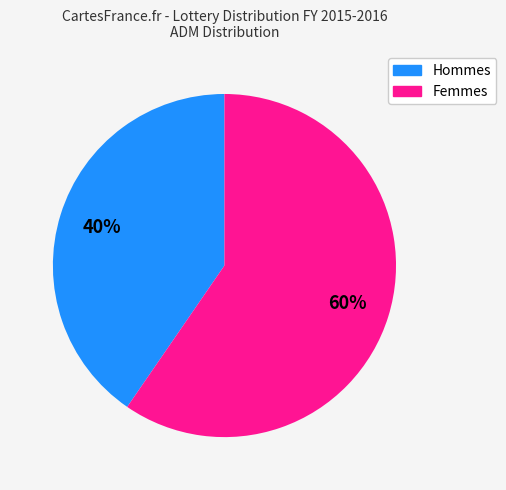

How many slices are in this pie chart?

2